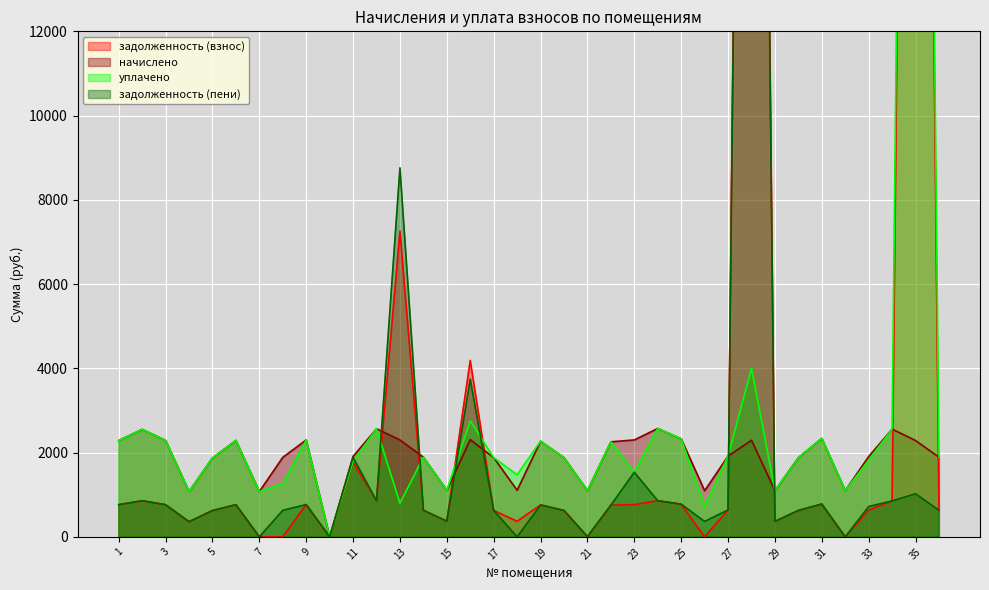

Reading left to right, extract all data points from this chart.

задолженность (взнос): 762.0	857.1	763.2	358.9	624.3	763.2	0.2	0.0	766.9	0.0	1773.8	855.4	7255.9	630.5	371.6	4188.7	626.9	368.7	757.1	626.8	4.9	752.1	766.9	857.8	775.5	0.0	639.1	53170.2	366.2	626.8	779.2	0.0	635.4	852.9	52856.2	630.5
начислено: 2285.9	2551.4	2289.6	1076.6	1873.0	2289.6	1076.6	1887.8	2300.7	0.0	1909.9	2566.1	2300.7	1891.4	1106.1	2308.1	1880.4	1106.1	2271.2	1880.4	1098.7	2256.4	2300.7	2573.5	2326.5	1095.0	1917.2	2293.3	1098.7	1880.4	2337.6	1098.7	1906.2	2558.8	2285.9	1891.4
уплачено: 2283.3	2551.6	2289.6	1076.6	1873.0	2289.6	1076.6	1258.5	2300.7	0.0	1795.7	2565.9	798.3	1891.4	1106.1	2752.0	1880.4	1474.8	2271.2	1880.4	1099.1	2256.4	1533.8	2573.5	2326.6	730.0	1917.2	4000.0	1098.7	1880.4	2337.6	1098.7	1821.8	2558.8	54119.4	1891.4
задолженность (пени): 764.6	856.9	763.2	358.9	624.3	763.2	0.2	629.2	766.9	0.0	1887.9	855.6	8758.3	630.5	371.6	3744.8	626.9	0.1	757.1	626.8	4.5	752.2	1533.8	857.8	775.4	365.0	639.1	51463.5	366.2	626.8	779.2	0.0	719.8	852.9	1022.7	630.5